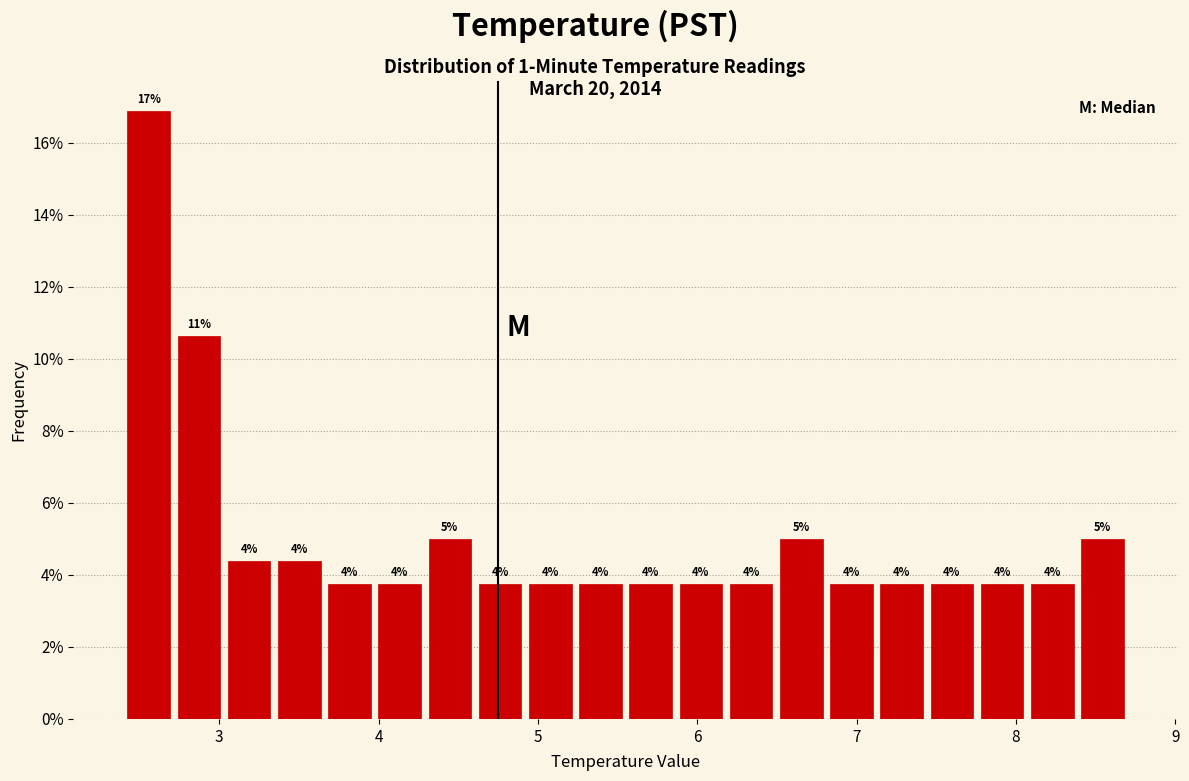

Around what value on the x-axis is the tallest bar? Give the approximate position of its centre, as read against the axis.

2.6